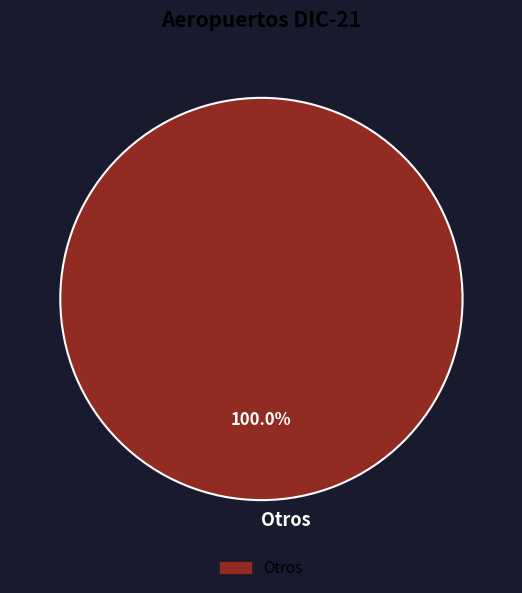

How many slices are in this pie chart?

1